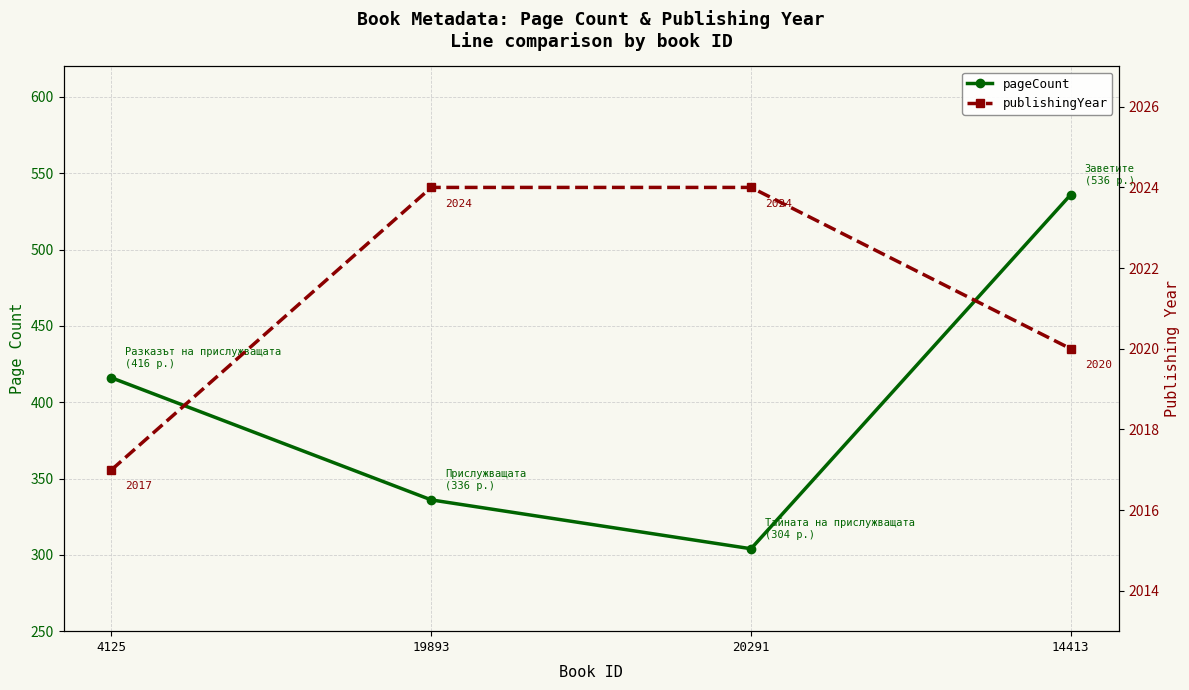

What is the difference between the maximum and minimum values in the publishingYear series?

7